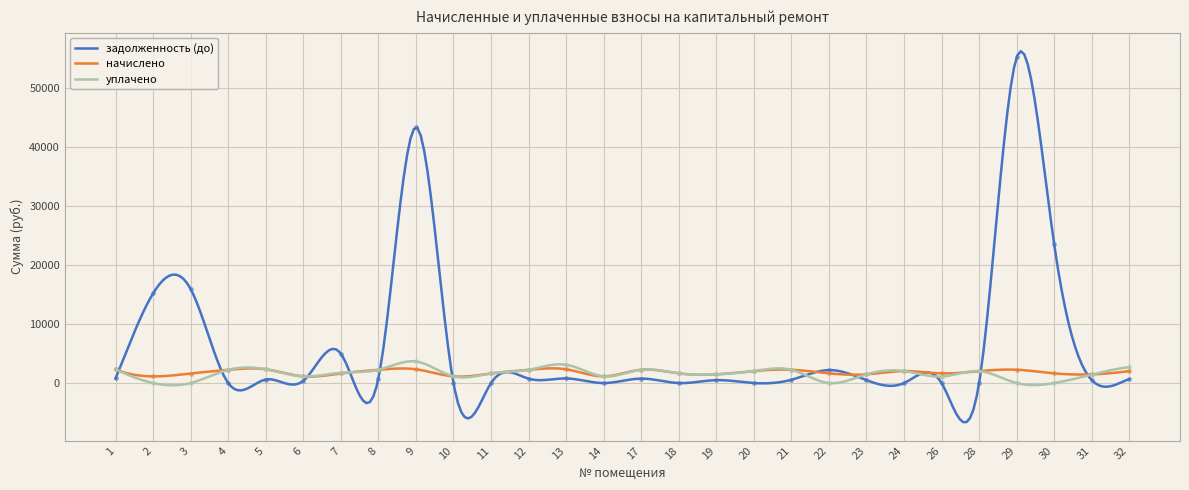

Rank the series by their maximum value, from lowest to highest.

начислено, уплачено, задолженность (до)